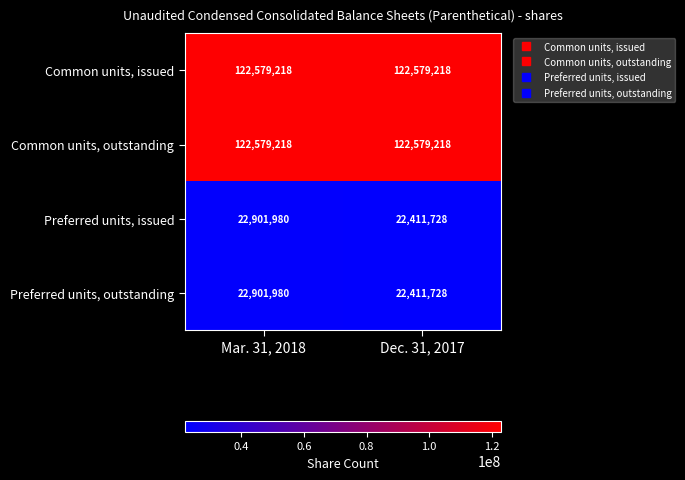

What is the smallest value displayed?

22411728